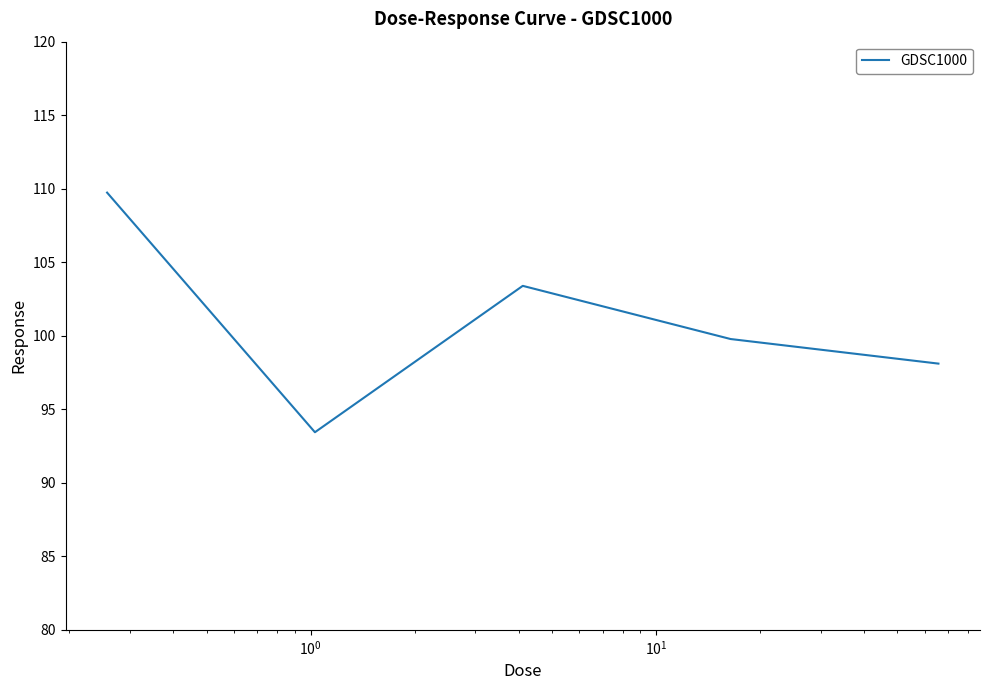

What is the difference between the maximum and minimum values?

16.3